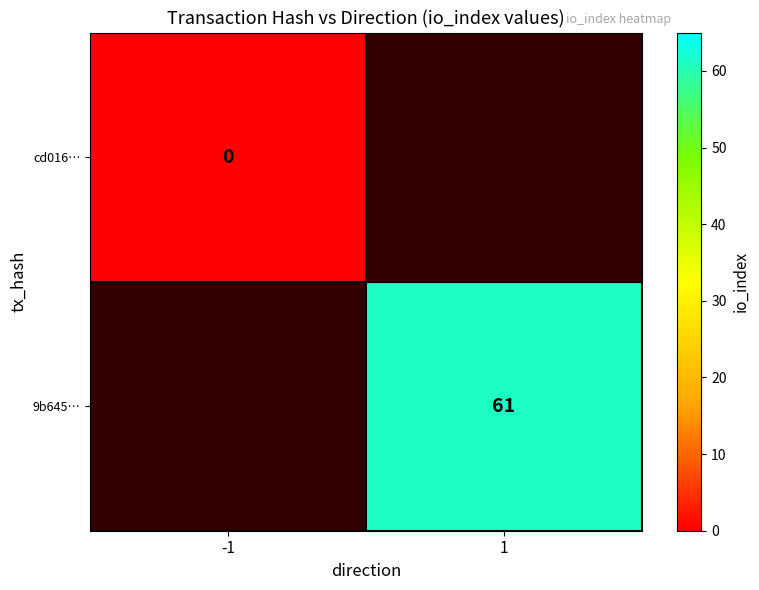

The value of 9b645… at 1 is 17. True or false?

False